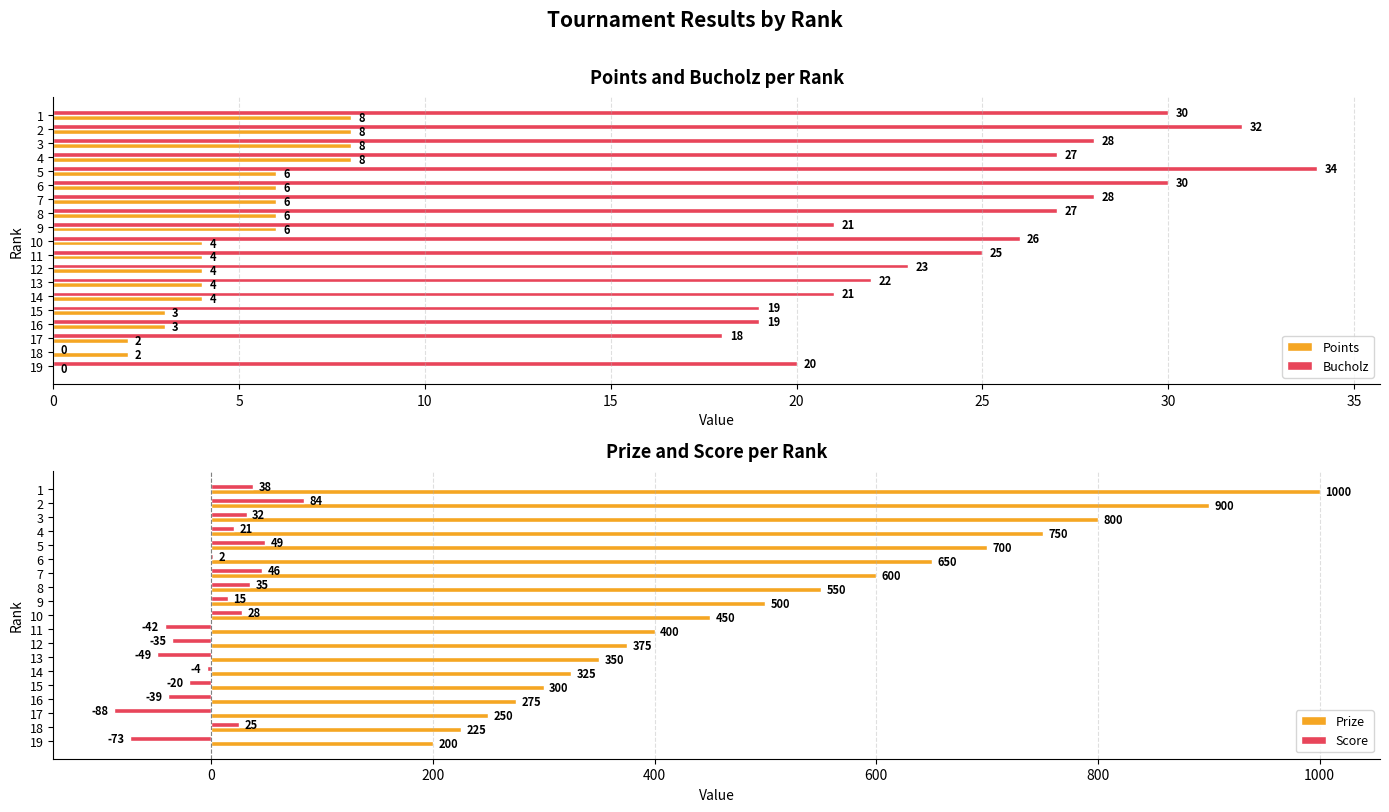

Which series has the widest spread of values?

Prize